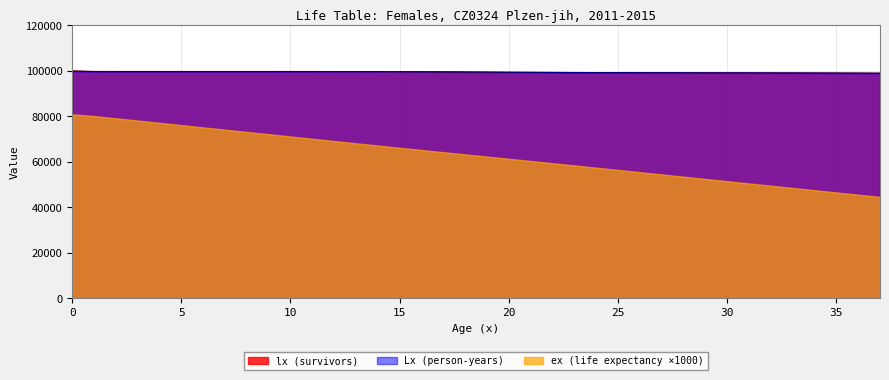

What is the average value of the lx (survivors) series?

99436.3